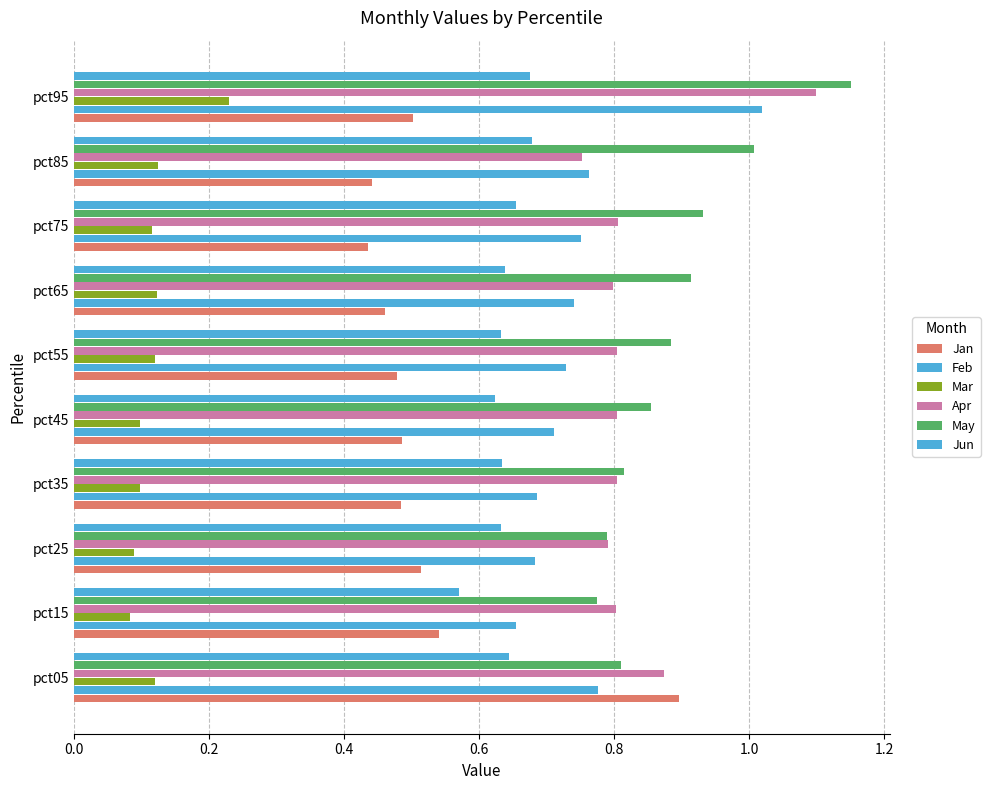

How many categories are shown in the chart?

10